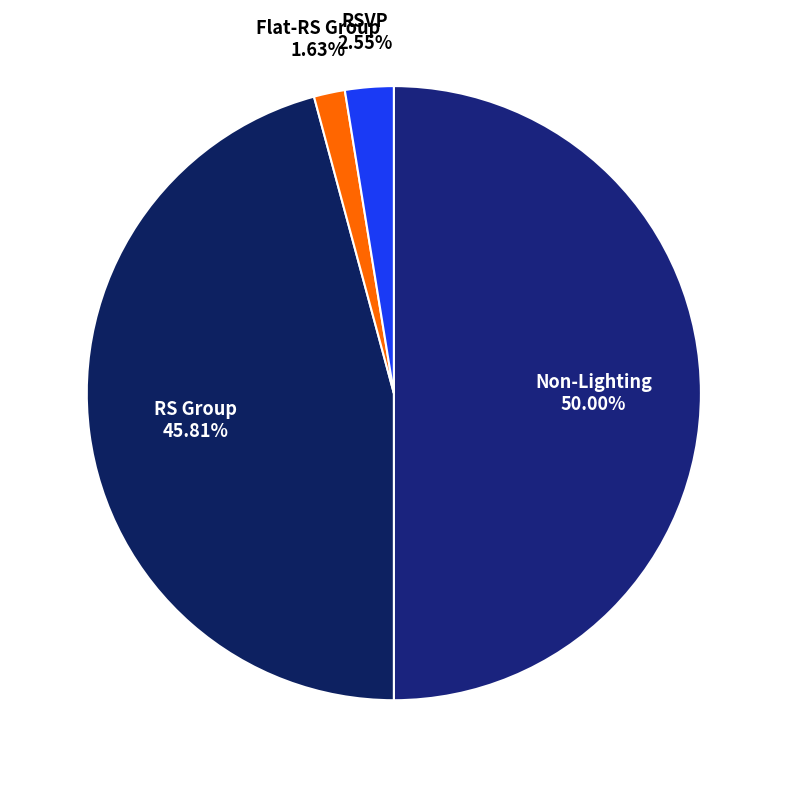

How many slices are in this pie chart?

4